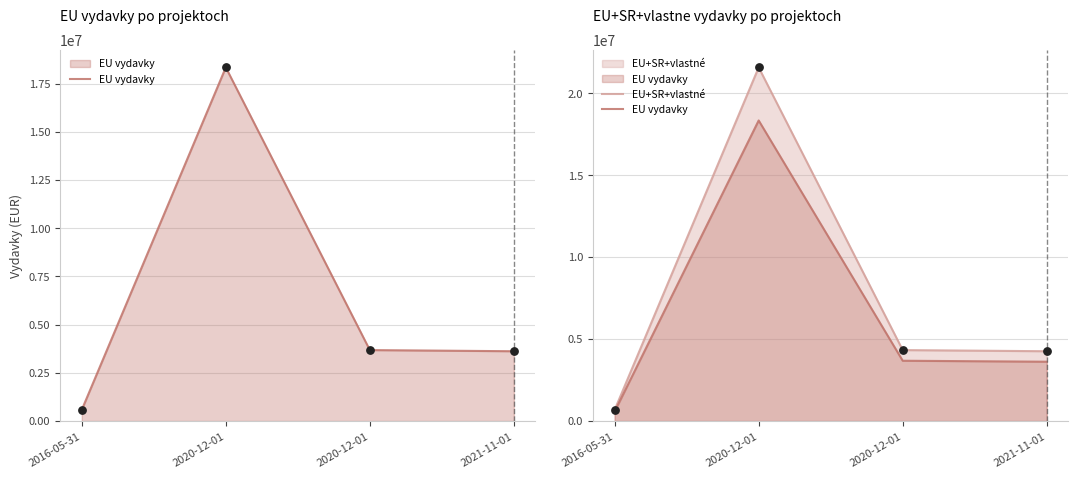

At how many categories does at least one series exceed 10973628?

1